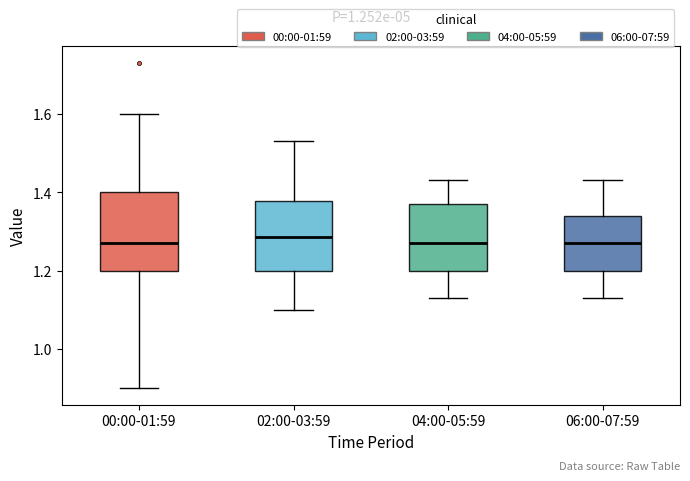

Reading left to right, read every box against the y-axis: the position of its median line, the range the box covers, and the ends of its whiskers. The values are not printed on the chart, so give them approximately, as read against the axis.

00:00-01:59: median 1.28, box 1.20 to 1.40, whiskers 0.90 to 1.60
02:00-03:59: median 1.28, box 1.20 to 1.38, whiskers 1.10 to 1.54
04:00-05:59: median 1.28, box 1.20 to 1.38, whiskers 1.14 to 1.44
06:00-07:59: median 1.28, box 1.20 to 1.34, whiskers 1.14 to 1.44